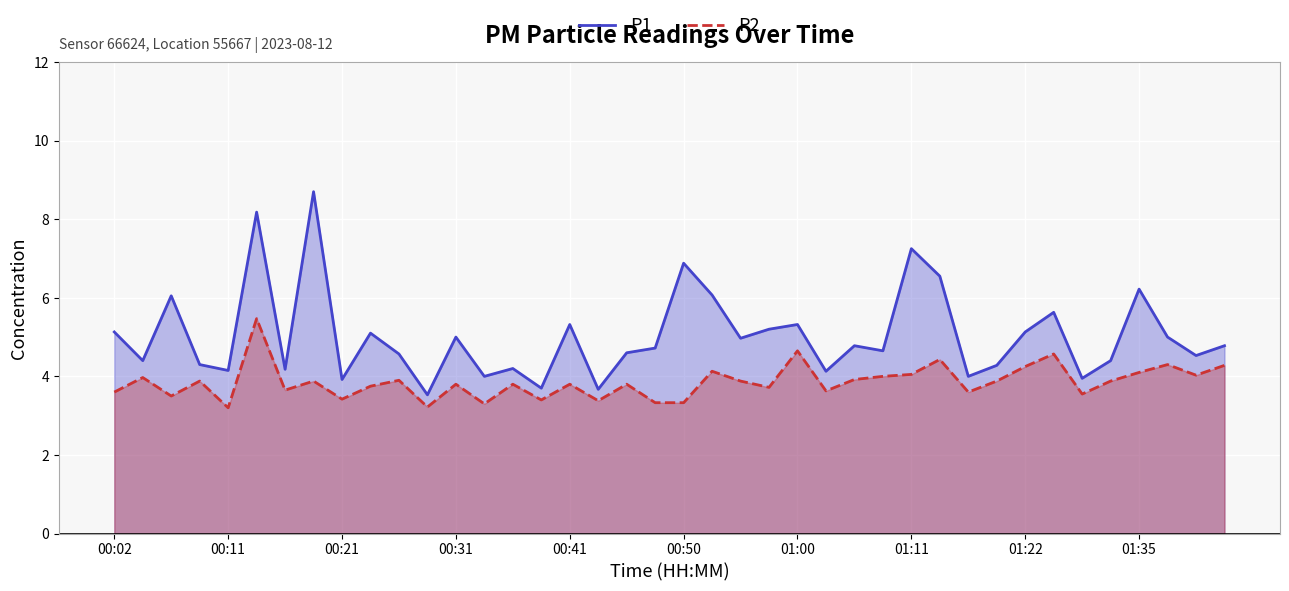

What is the value of the P2 point at the 15th from the left?

3.8